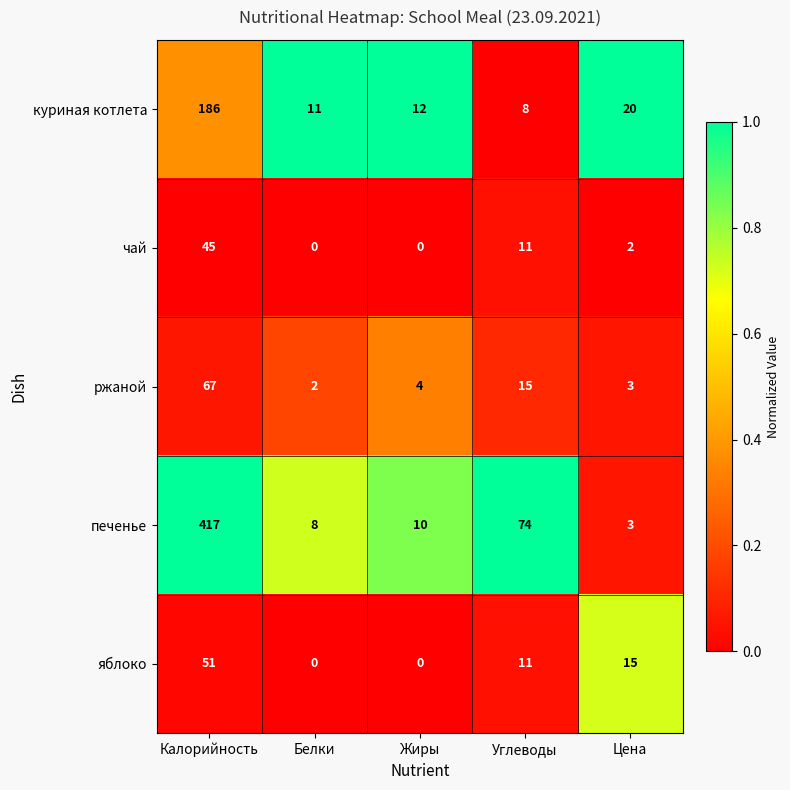

Which series has the widest spread of values?

печенье